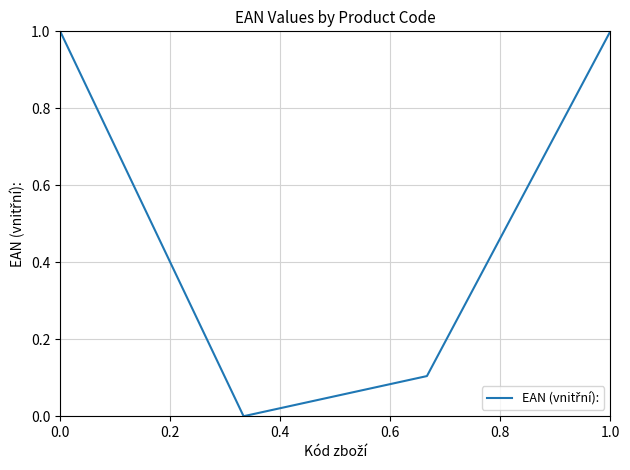

How many interior local valleys (lower than both neighbors) does the data have?

1